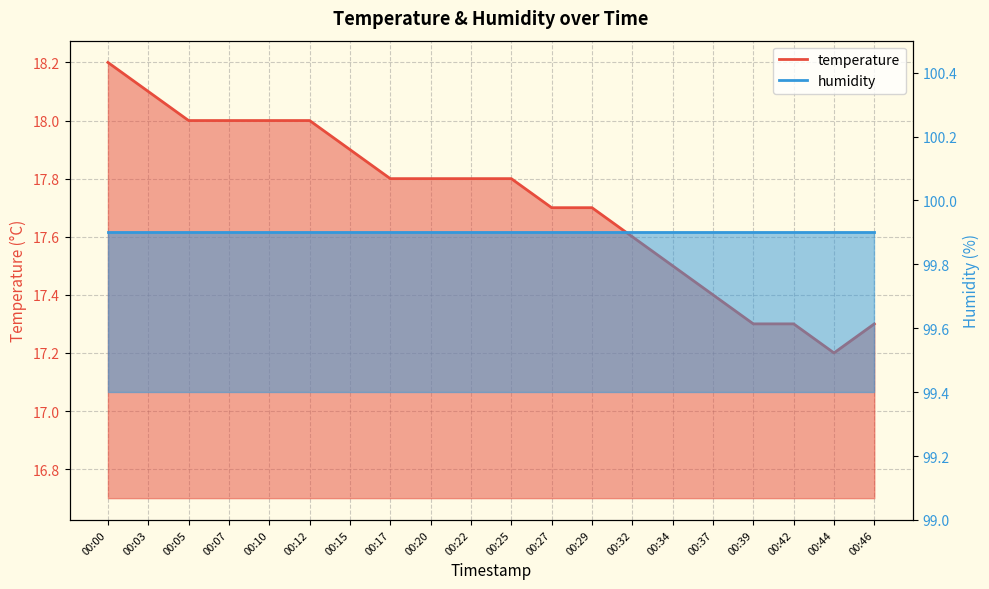

What is the sum of all values?

354.4